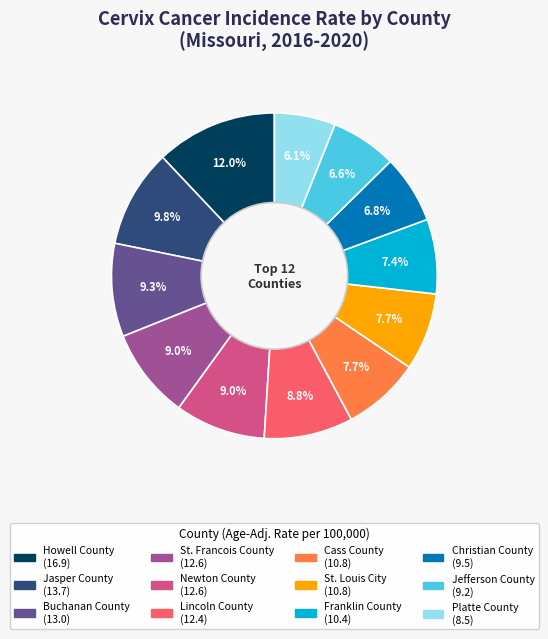

Is St. Louis City the majority of the pie?

No